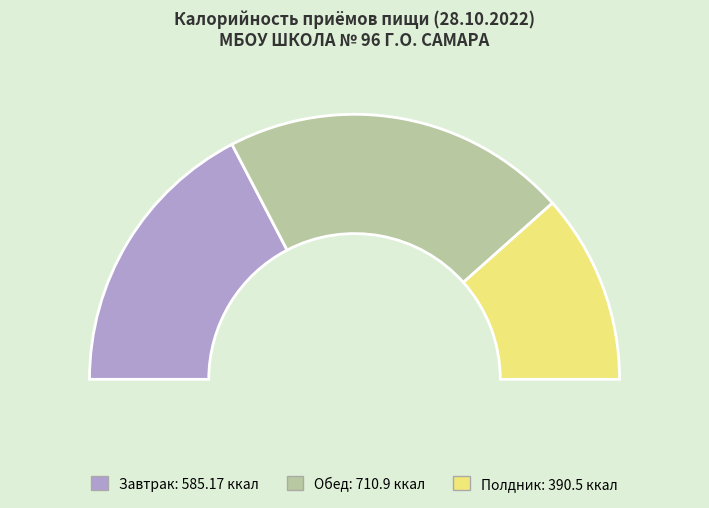

Rank the categories by value from lowest to highest.

Полдник, Завтрак, Обед